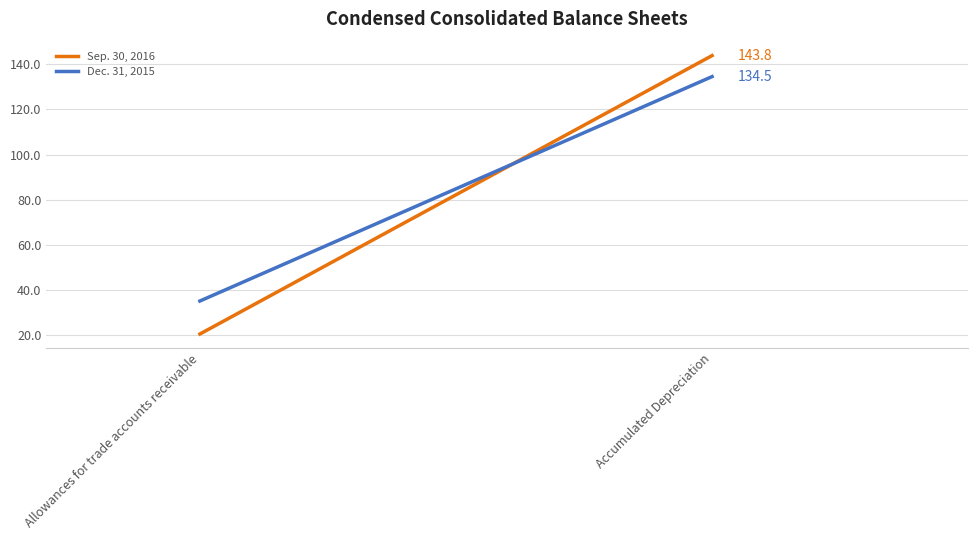

Is the value of Dec. 31, 2015 at Allowances for trade accounts receivable greater than the value of Sep. 30, 2016 at Allowances for trade accounts receivable?

Yes